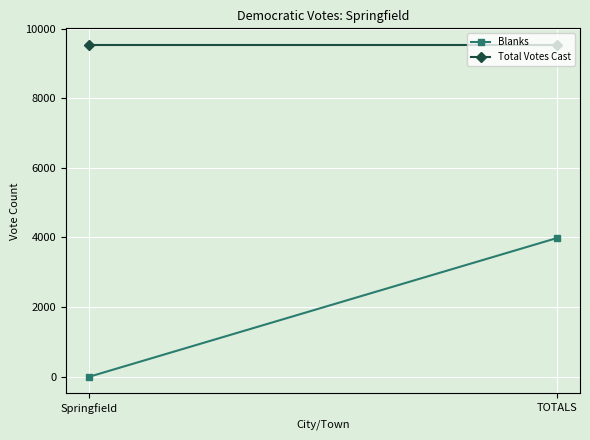

At which label is Blanks closest to 1990?

Springfield